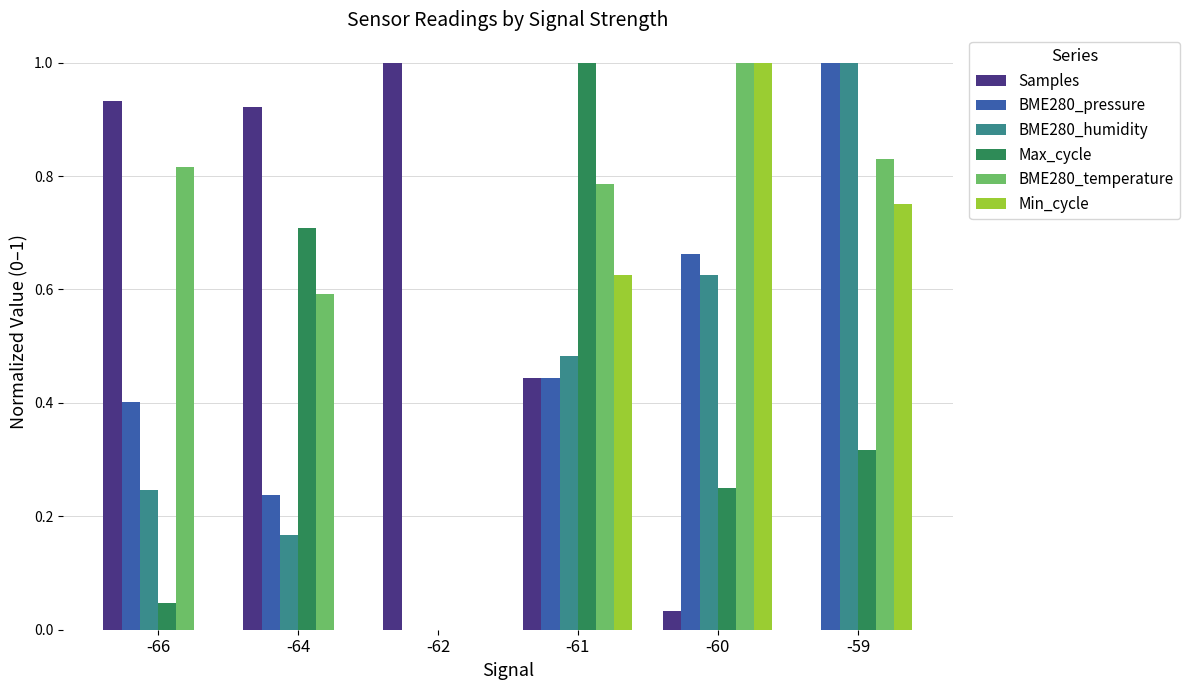

The Min_cycle series shows -0.4 at -62. True or false?

False